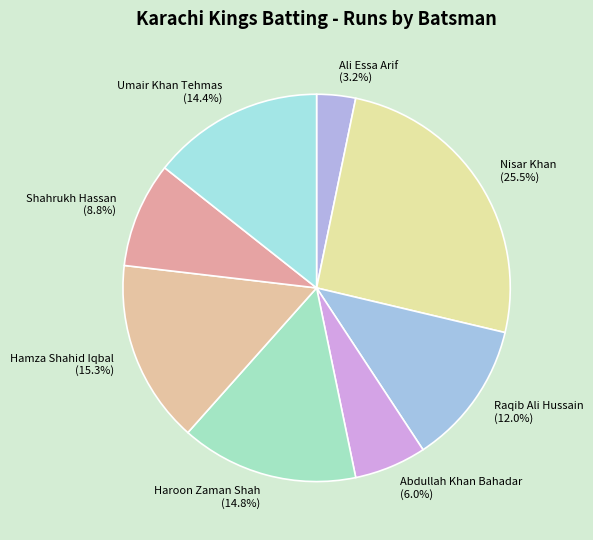

Which has a higher value, Umair Khan Tehmas or Shahrukh Hassan?

Umair Khan Tehmas